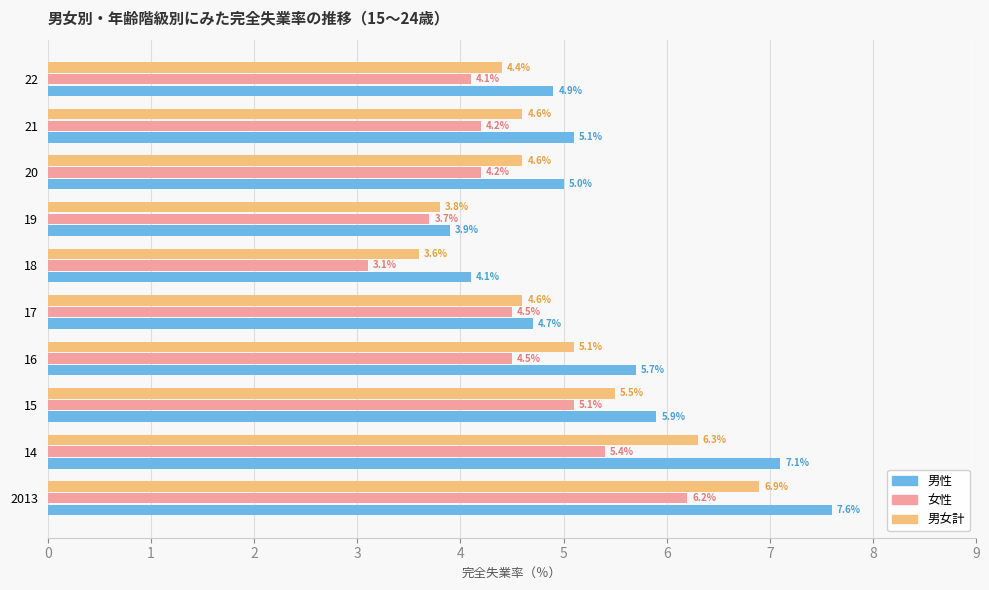

What is the minimum value shown in the chart?

3.1